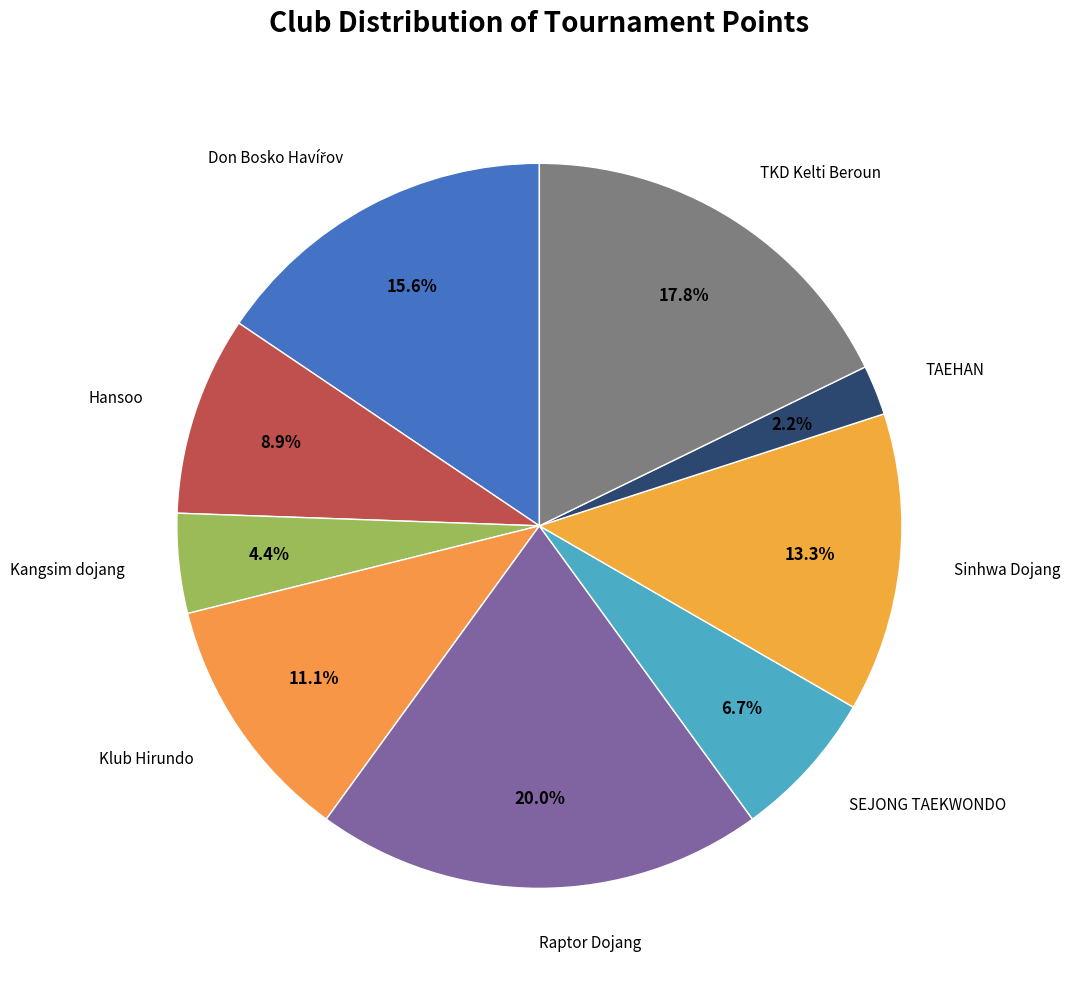

Count the number of slices in the pie.

9